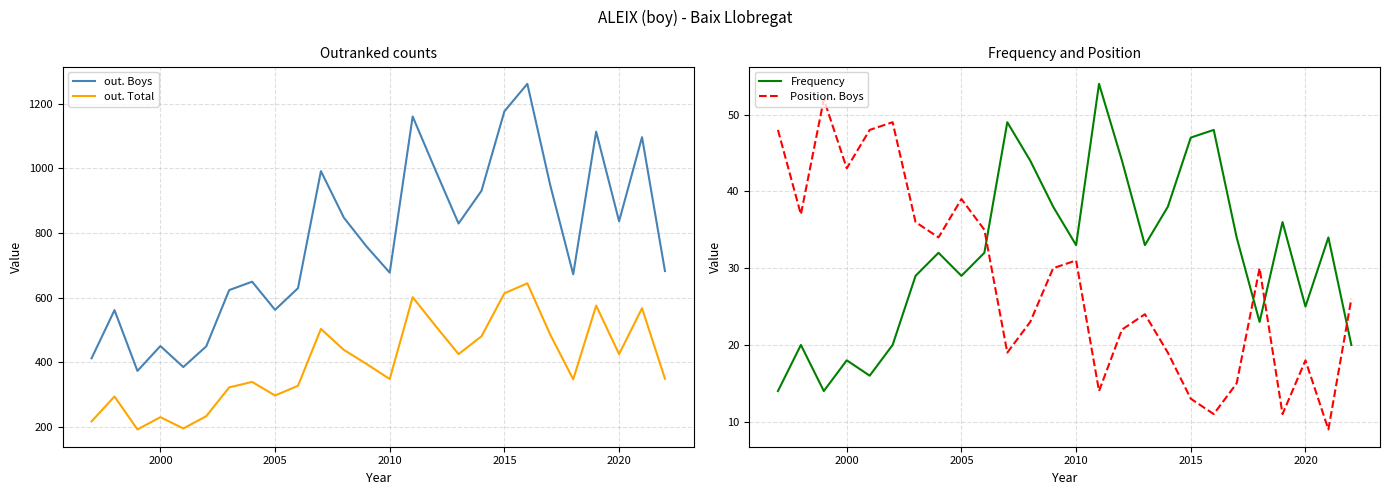

What is the highest value of the out. Total series?

644